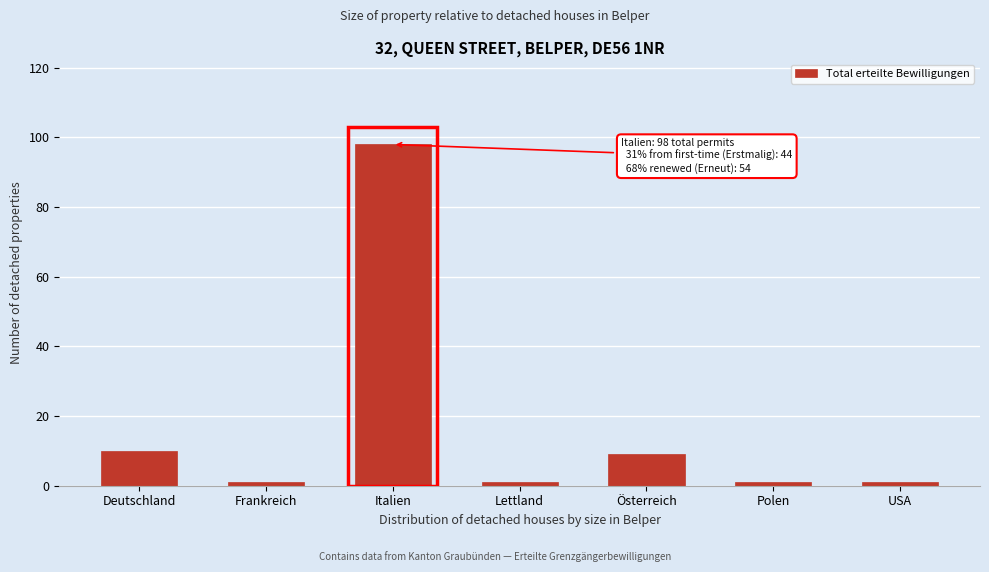

Reading right to left, what are all the values shown in this chart?

USA=1	Polen=1	Österreich=9	Lettland=1	Italien=98	Frankreich=1	Deutschland=10